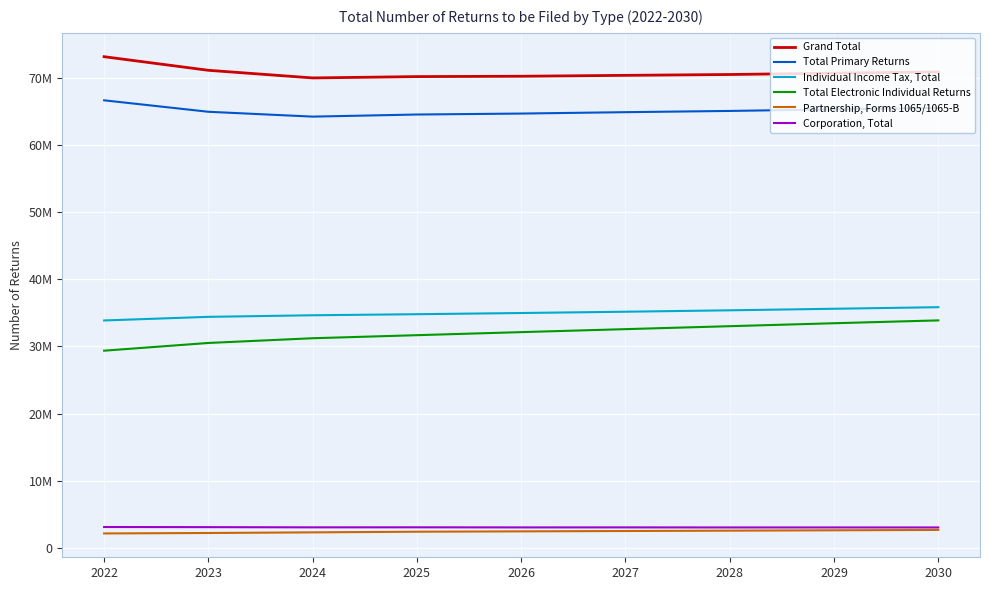

Is this an area chart (filled region under the line)?

No